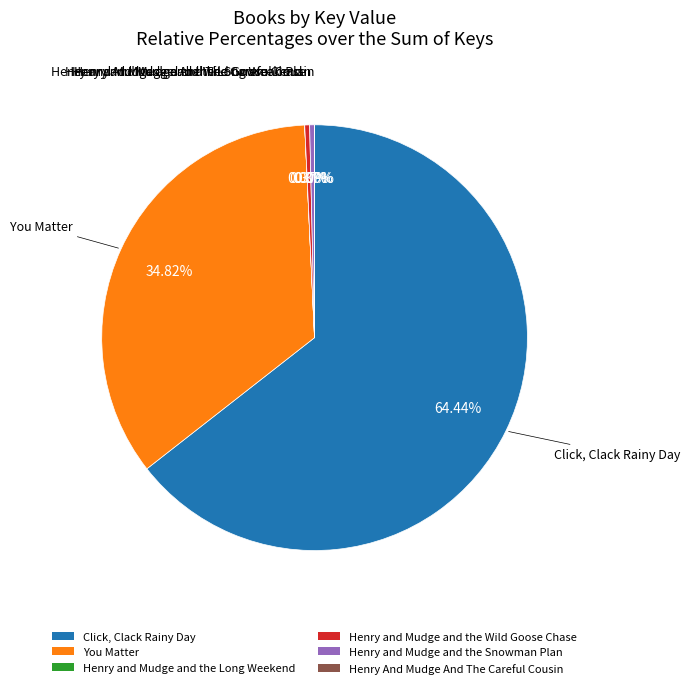

What is the largest slice in the pie chart?

Click, Clack Rainy Day